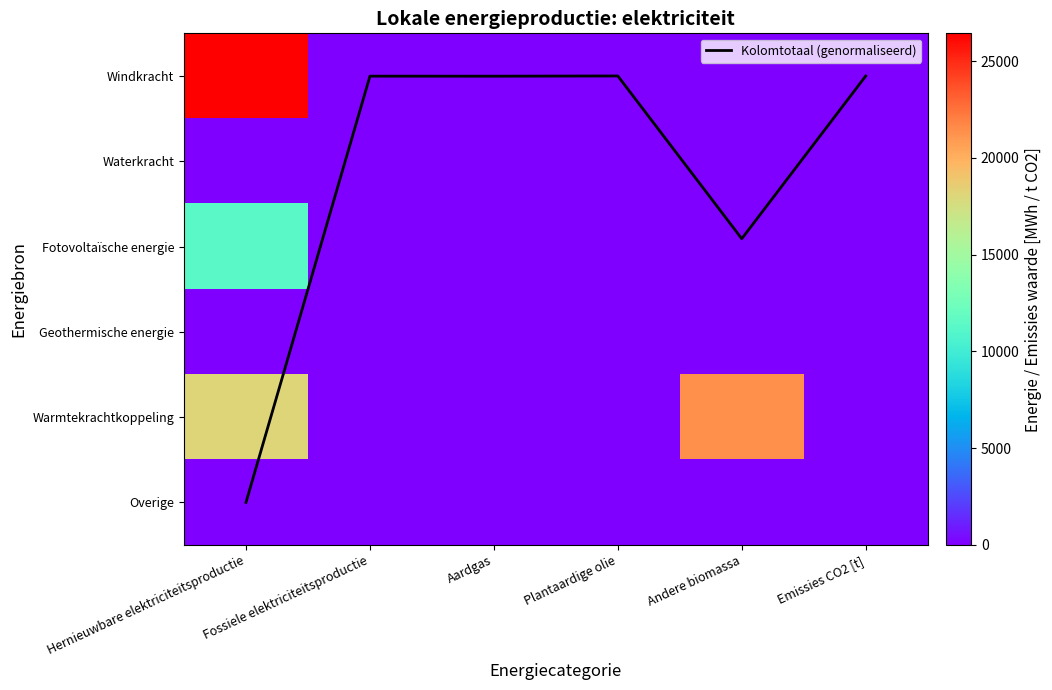

At Hernieuwbare elektriciteitsproductie, list the series in order from smallest to largest.

Waterkracht, Geothermische energie, Overige, Kolomtotaal (genormaliseerd), Fotovoltaïsche energie, Warmtekrachtkoppeling, Windkracht